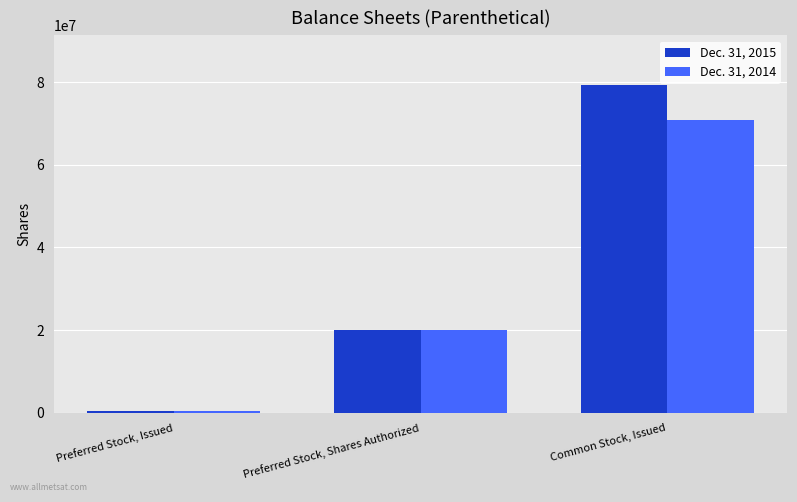

What is the minimum value shown in the chart?

535496